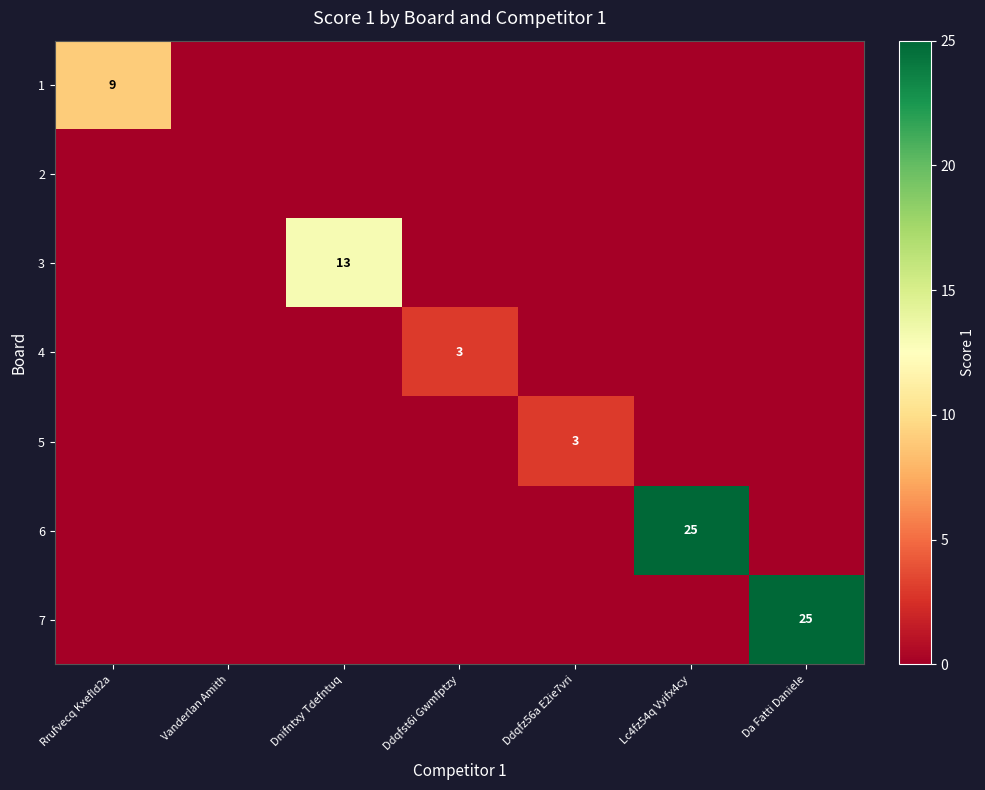

The 7 series shows 9 at Da Fatti Daniele. True or false?

False